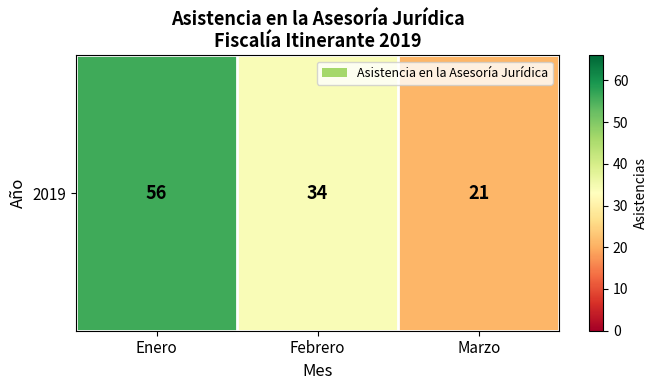

Reading right to left, what are all the values shown in this chart?

Marzo=21	Febrero=34	Enero=56